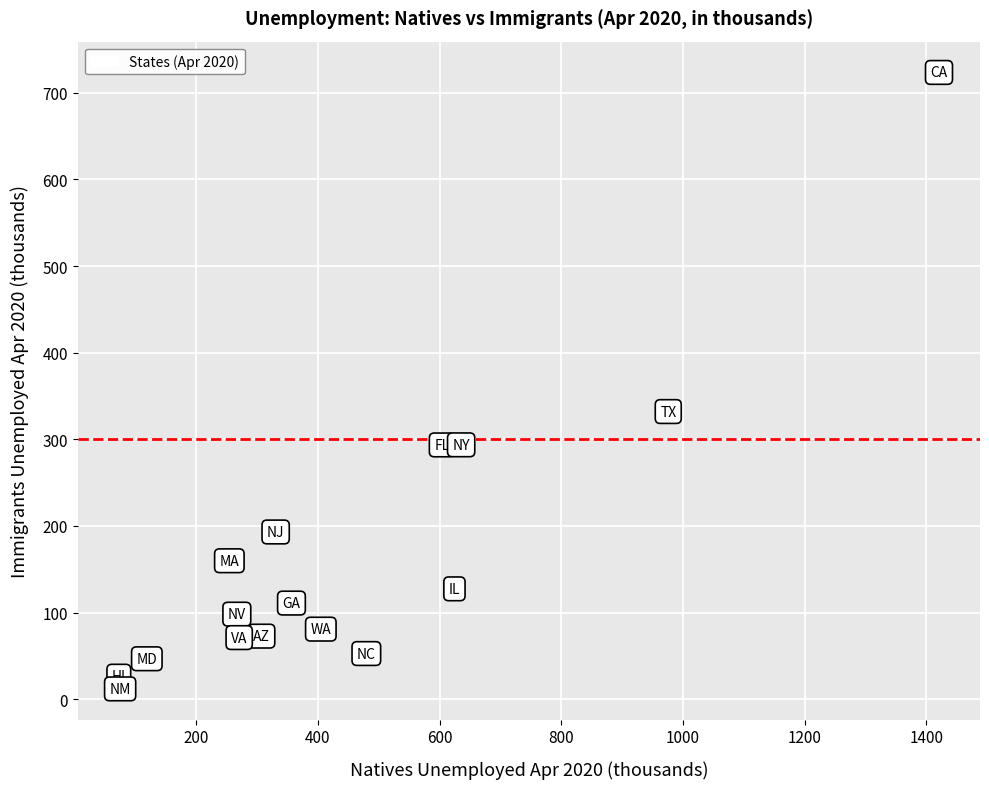

What is the range of X values (max minus min)?

1348.5